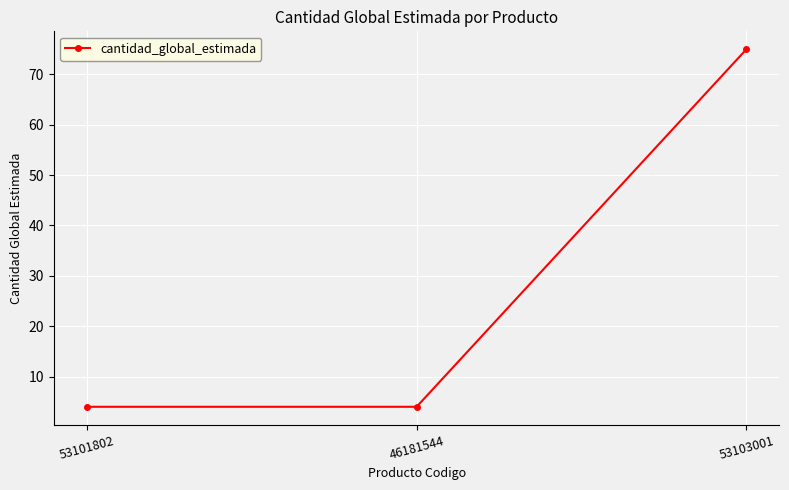

What is the difference between the maximum and minimum values?

71